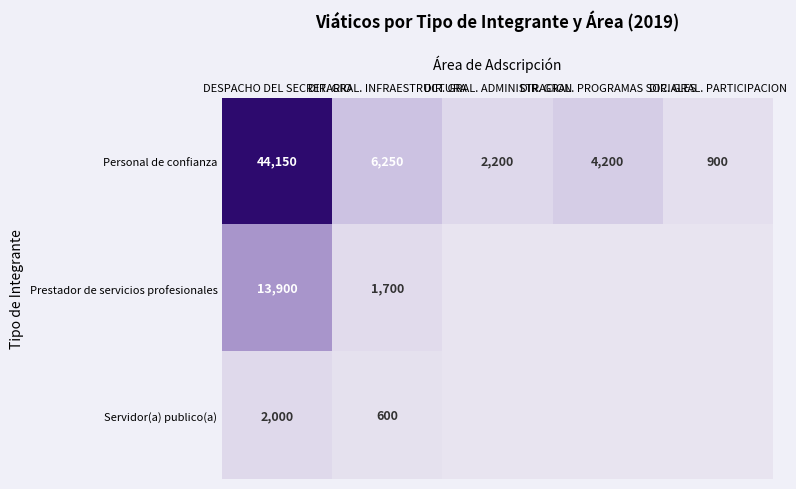

What is the difference between the Servidor(a) publico(a) values at DIR. GRAL. PROGRAMAS SOCIALES and DESPACHO DEL SECRETARIO?

2000